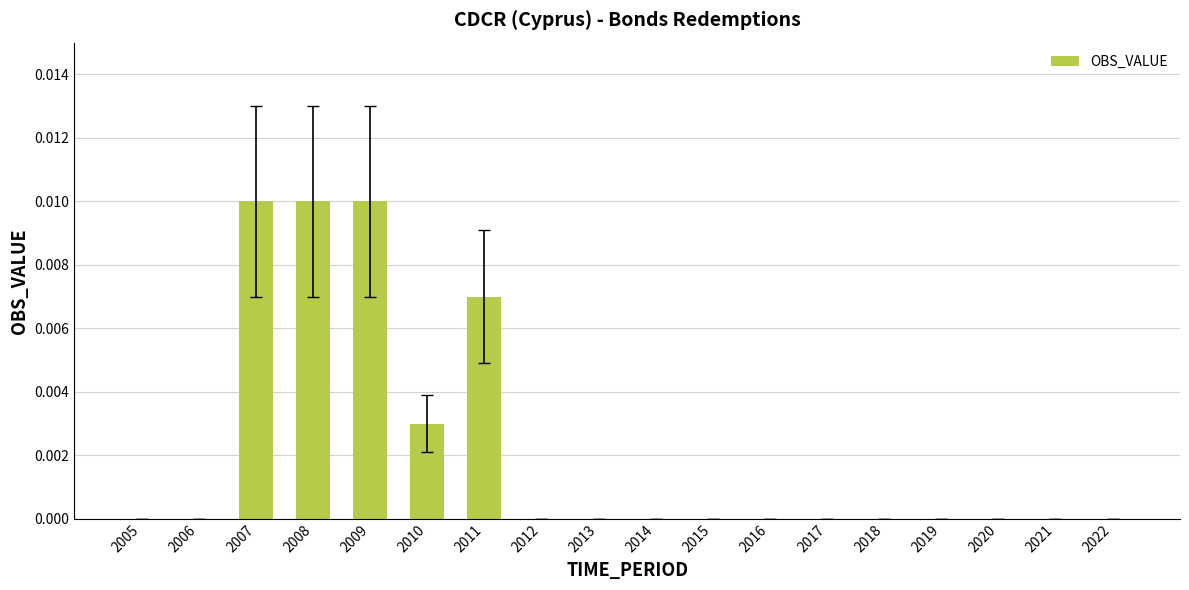

True or false: the data shows 0.0 at 2020.

True